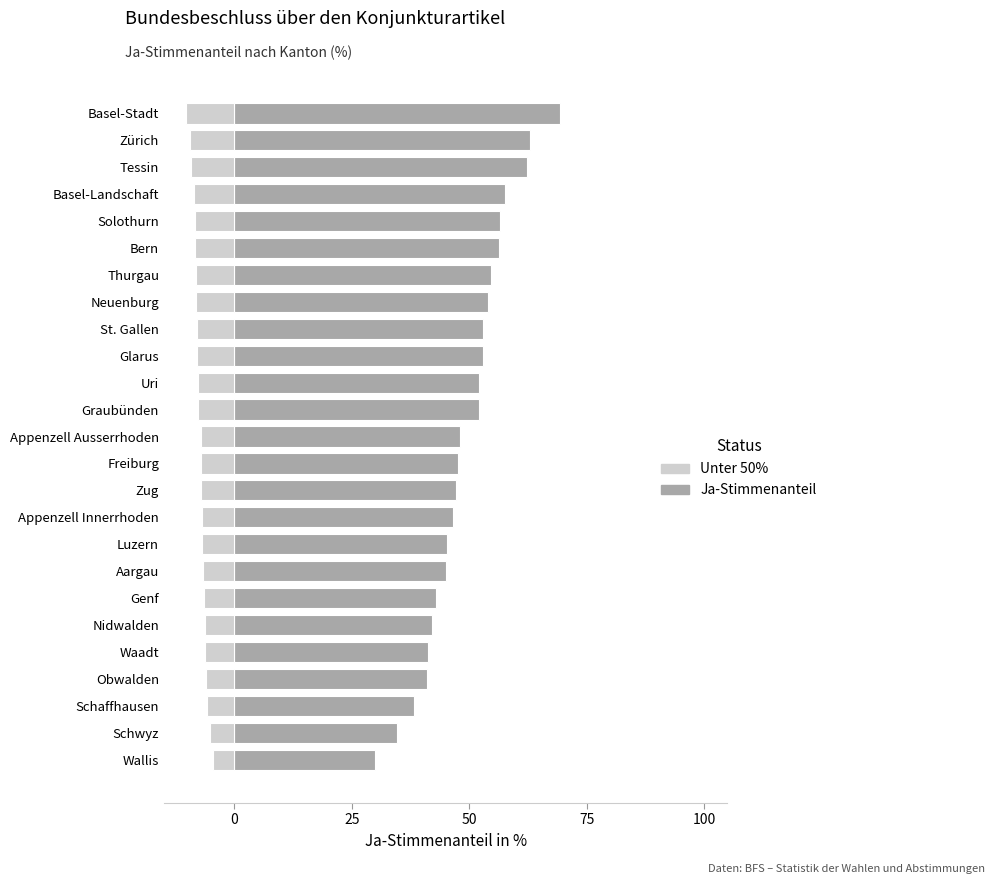

The value of Ja-Stimmenanteil at Freiburg is 66.4. True or false?

False